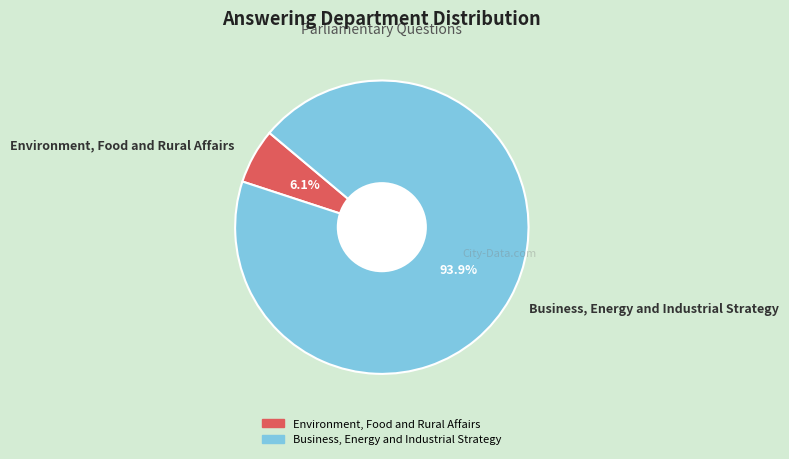

Is Business, Energy and Industrial Strategy the majority of the pie?

Yes